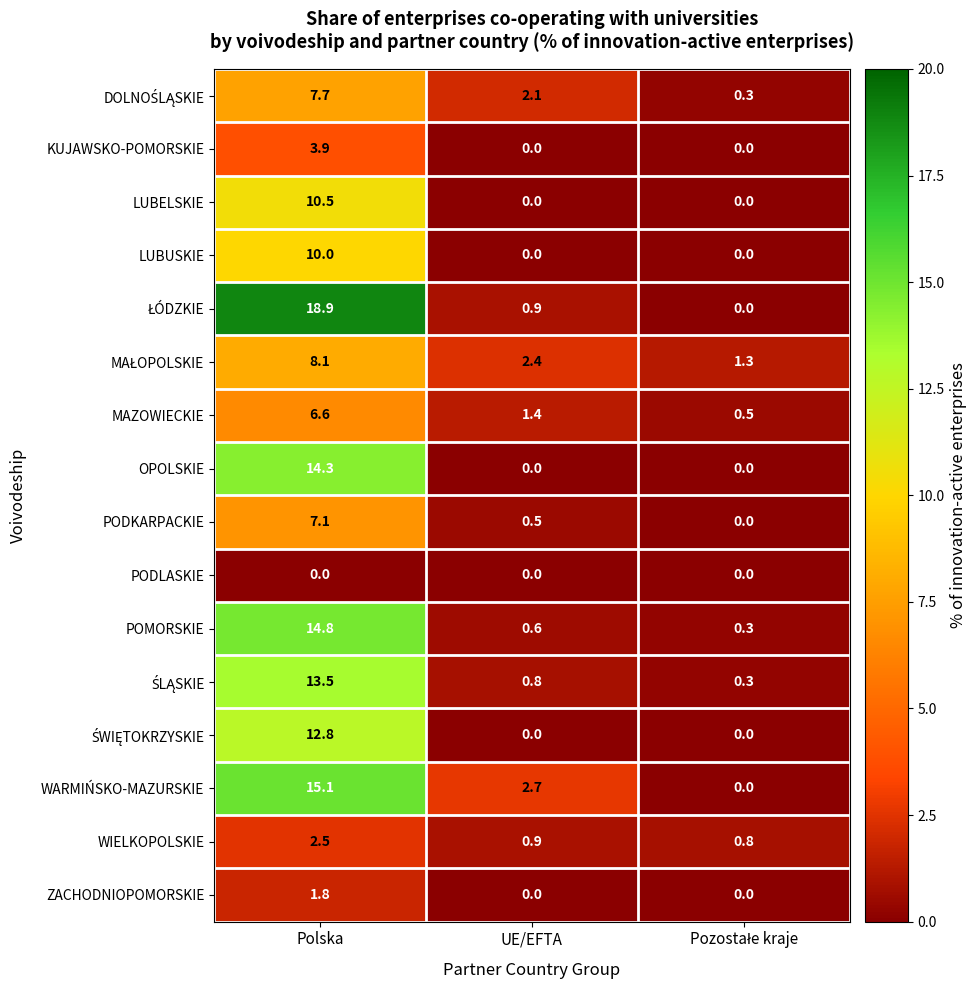

The KUJAWSKO-POMORSKIE series shows 0.0 at UE/EFTA. True or false?

True